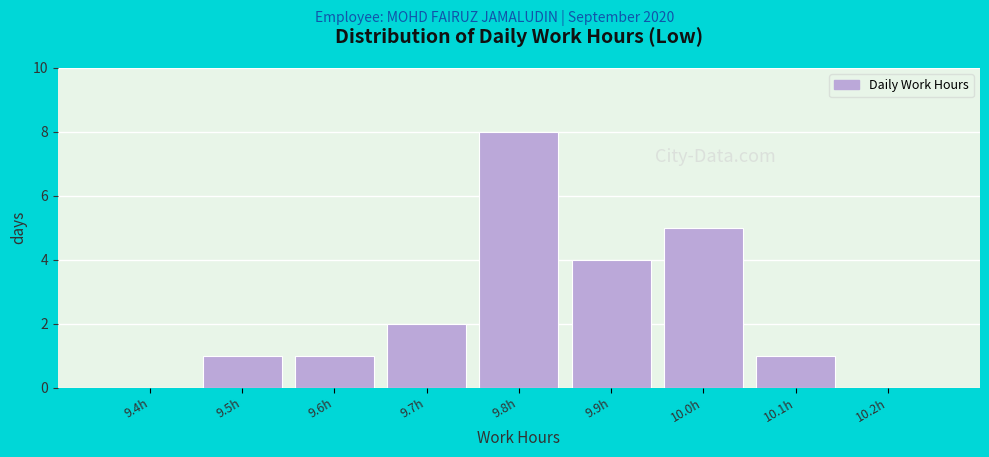

Reading left to right, transcribe all the data shown in this chart.

9.4h=0	9.5h=1	9.6h=1	9.7h=2	9.8h=8	9.9h=4	10.0h=5	10.1h=1	10.2h=0